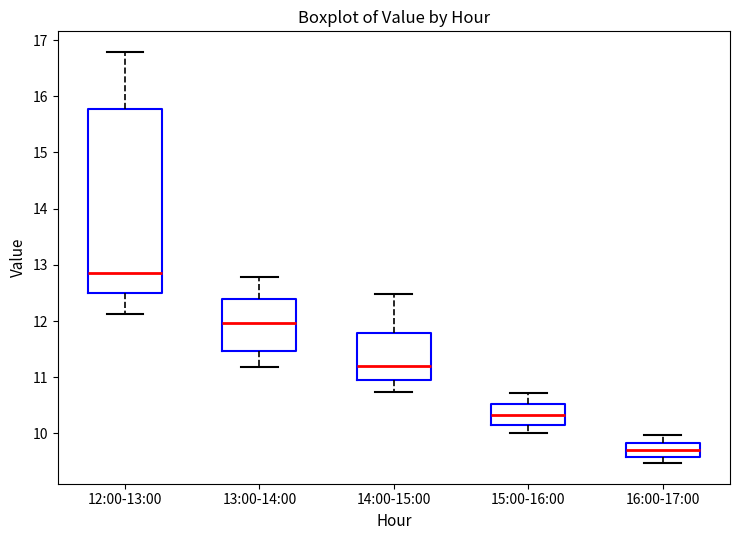

Reading left to right, transcribe this box plot: for each box, give where its median line is, the range the box spans, and where its two whiskers end, as read against the y-axis. The values are not printed on the chart, so give them approximately, as read against the axis.

12:00-13:00: median 12.9, box 12.5 to 15.8, whiskers 12.1 to 16.8
13:00-14:00: median 12.0, box 11.5 to 12.4, whiskers 11.2 to 12.8
14:00-15:00: median 11.2, box 10.9 to 11.8, whiskers 10.7 to 12.5
15:00-16:00: median 10.3, box 10.1 to 10.5, whiskers 10.0 to 10.7
16:00-17:00: median 9.7, box 9.6 to 9.8, whiskers 9.5 to 10.0